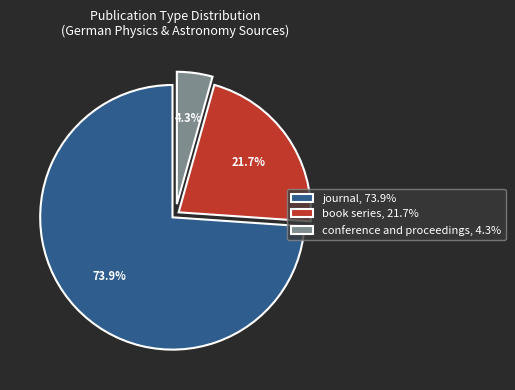

Which category has the biggest portion of the pie?

journal, 73.9%